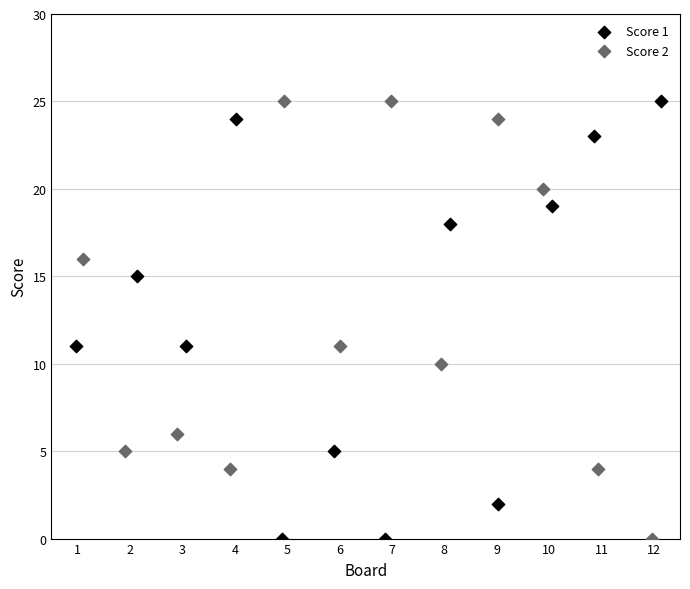

What are all the series names shown in the legend?

Score 1, Score 2